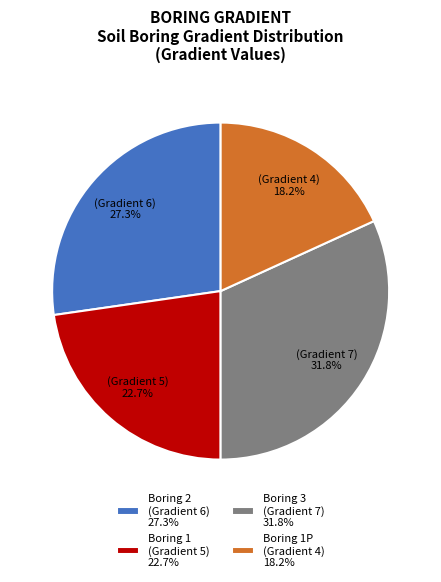

How many slices are in this pie chart?

4